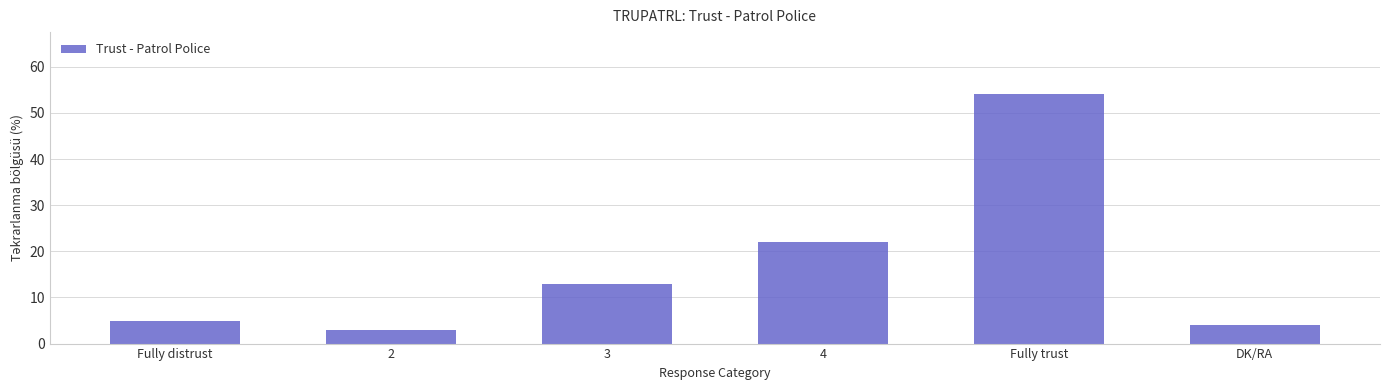

True or false: the data shows 13 at 3.

True